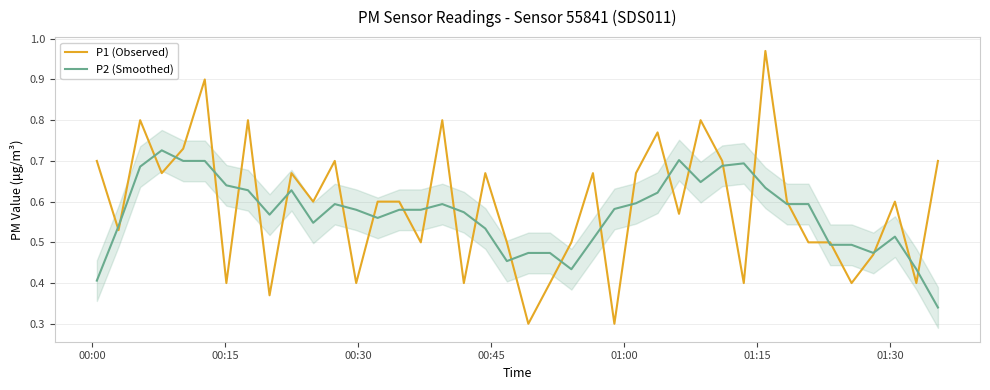

The value of P1 (Observed) at 34 is 0.3. True or false?

False